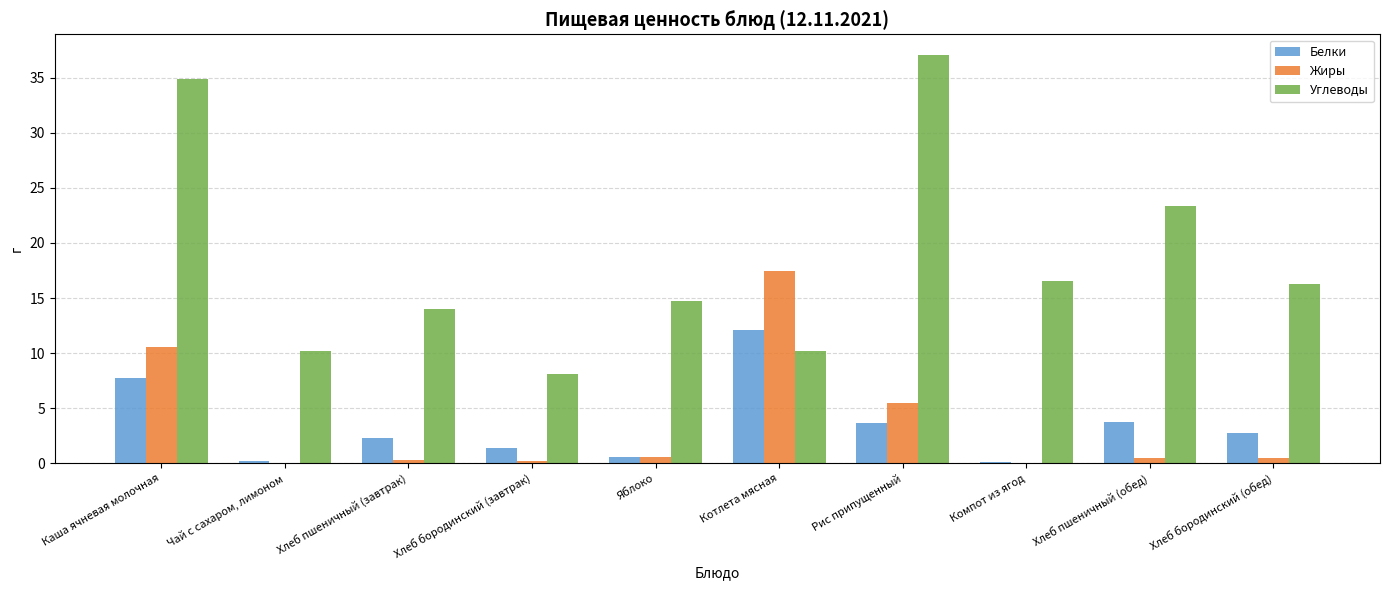

What is the average value of the Жиры series?

3.6